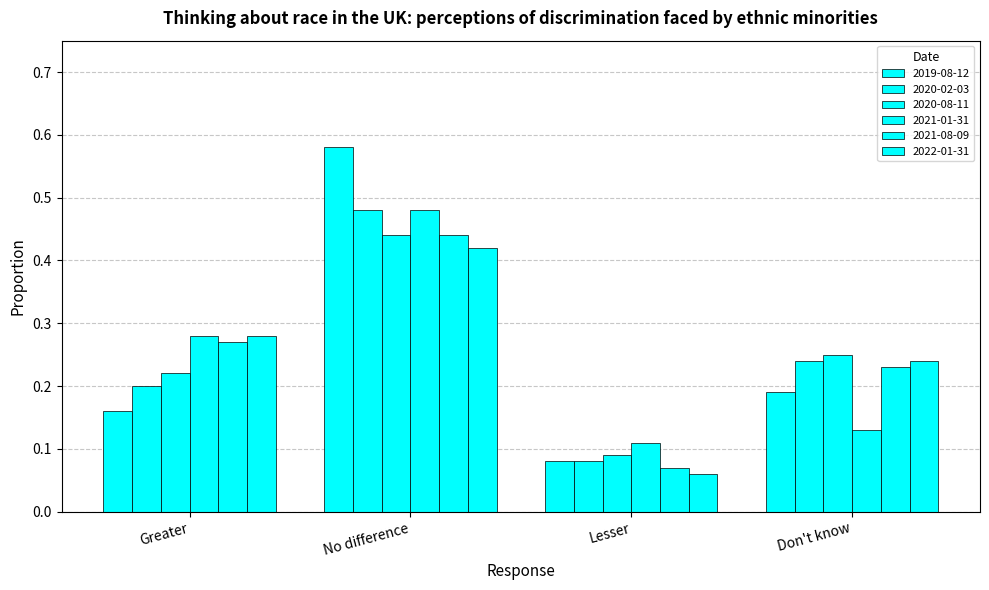

What is the spread (max minus min) of values at Don't know?

0.1